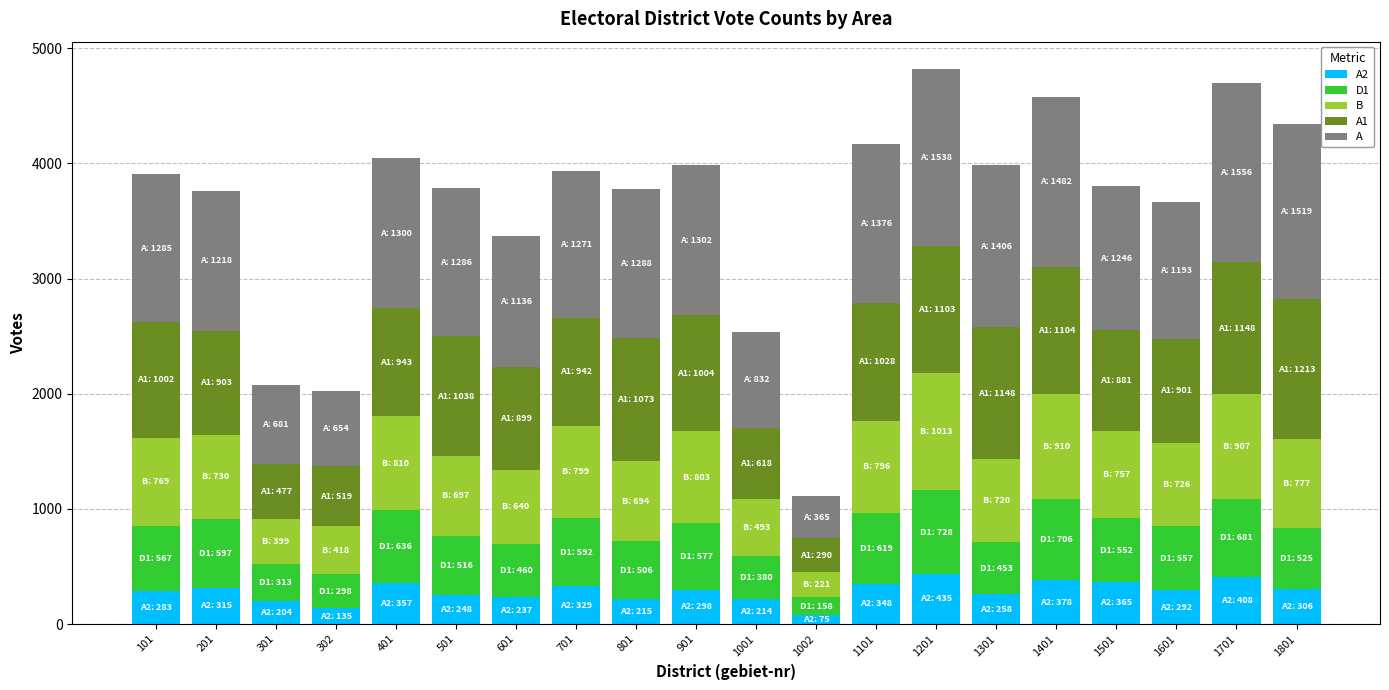

At which label is A1 closest to 751?

1501